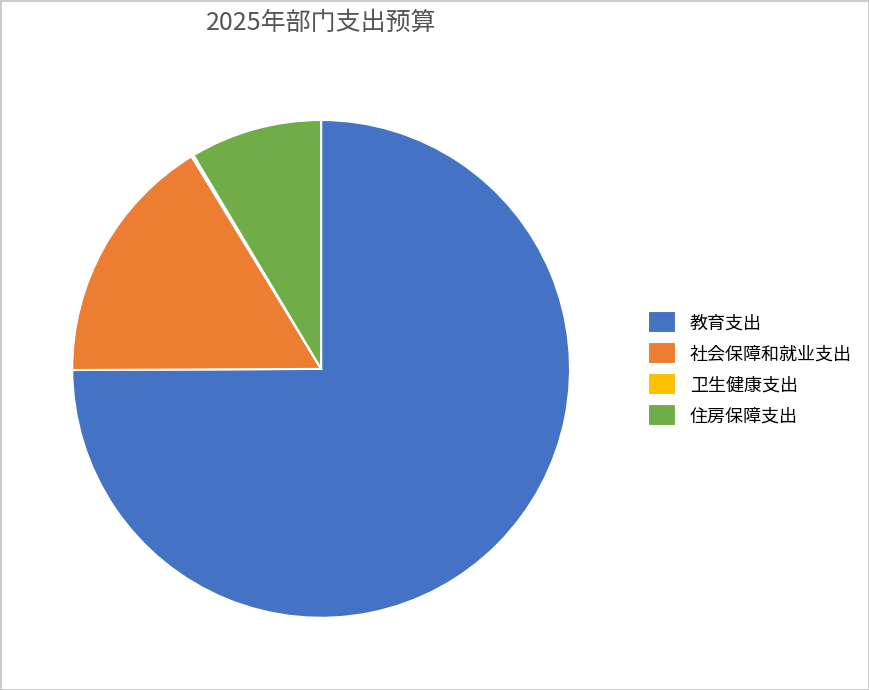

Is it true that 社会保障和就业支出 is 31% of the pie?

False